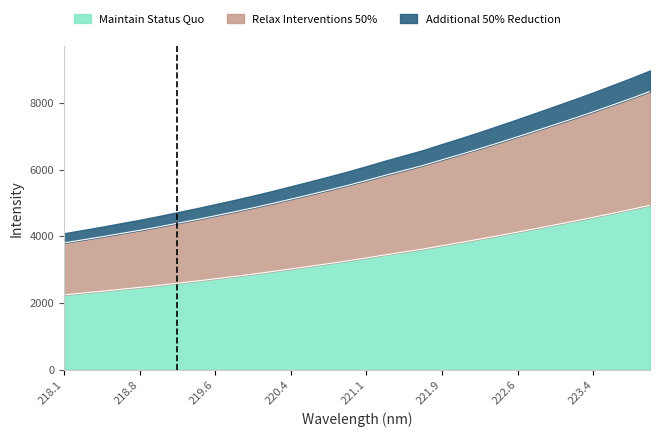

The Maintain Status Quo series shows 5667.8 at 222.6. True or false?

False